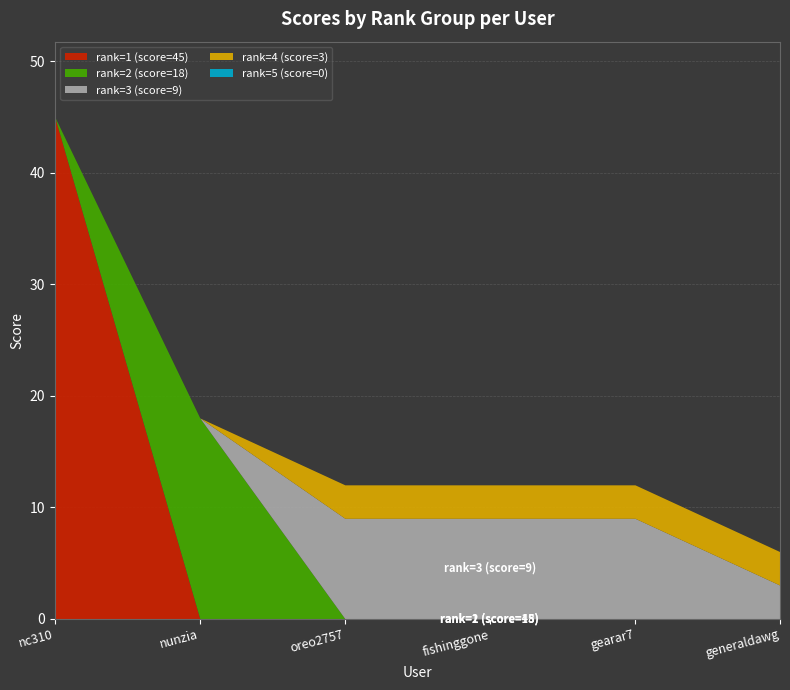

Where do rank=3 (score=9) and rank=2 (score=18) first cross each other?

nunzia and oreo2757